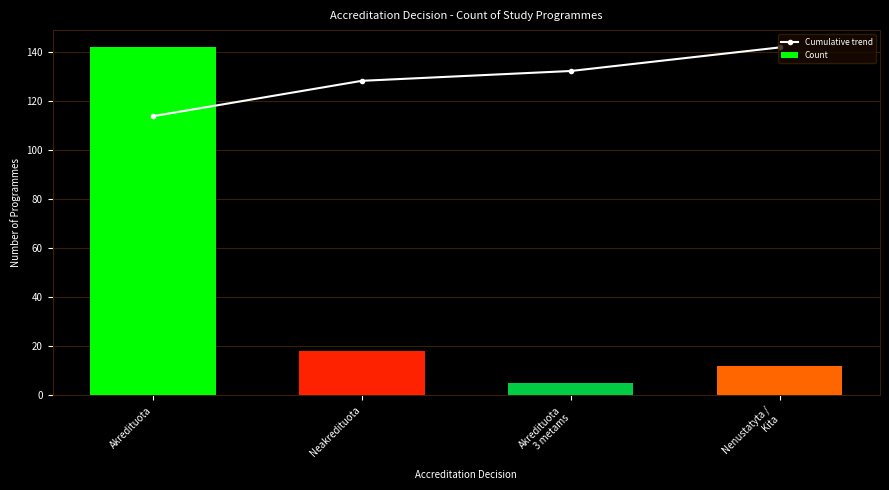

At Nenustatyta /
Kita, list the series in order from largest to smallest.

Cumulative trend, Count